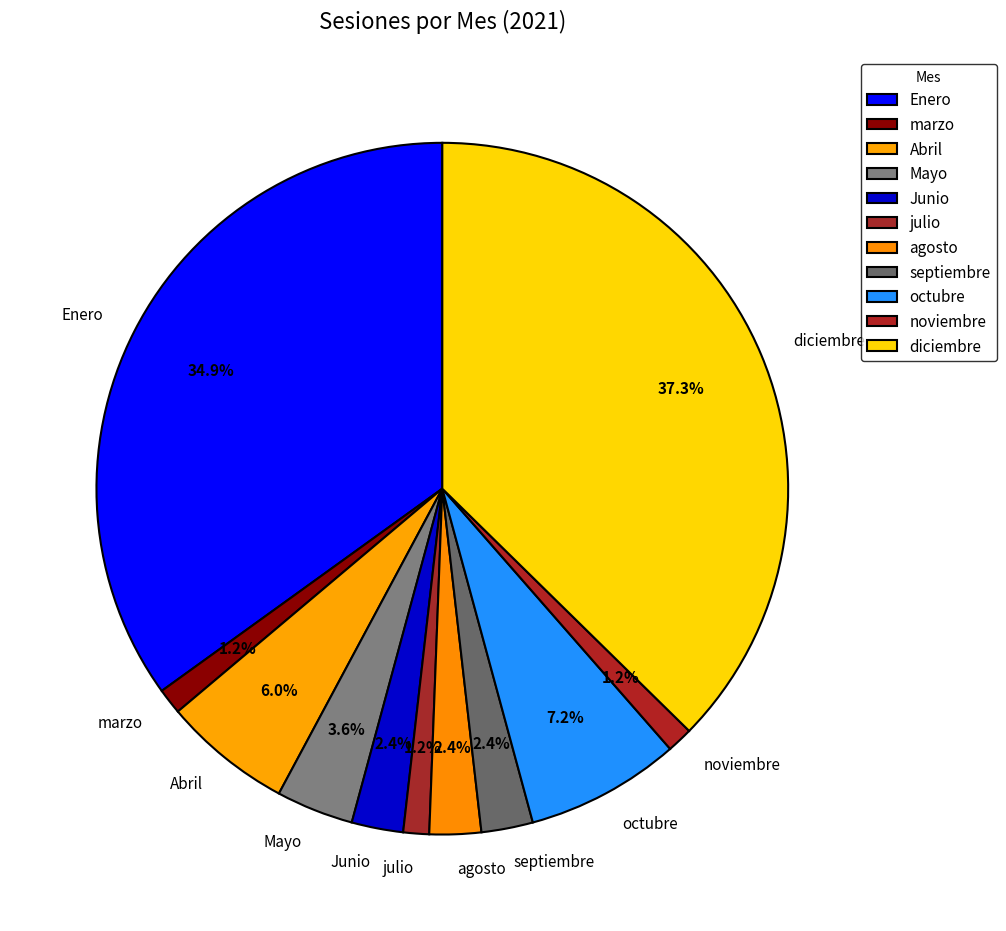

Between noviembre and diciembre, which is larger?

diciembre